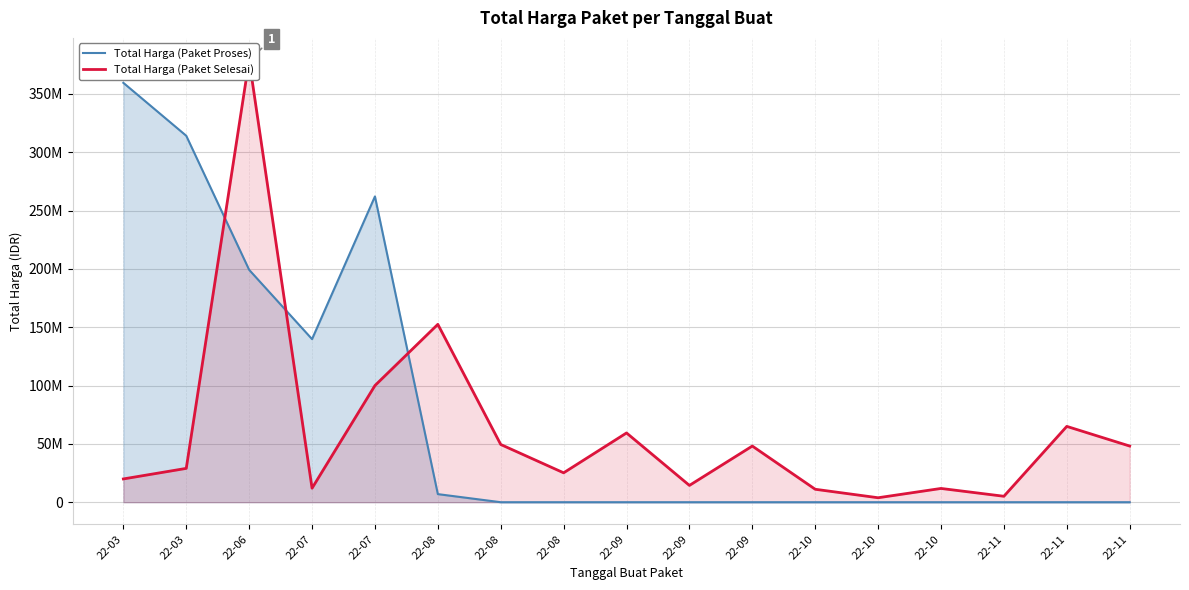

Reading left to right, what are all the values shown in this chart?

Total Harga (Paket Proses): 22-03=359500000	22-03=314121780	22-06=199200000	22-07=139800000	22-07=262118150	22-08=6936000	22-08=0	22-08=0	22-09=0	22-09=0	22-09=0	22-10=0	22-10=0	22-10=0	22-11=0	22-11=0	22-11=0
Total Harga (Paket Selesai): 22-03=19950000	22-03=29000000	22-06=379075000	22-07=12000000	22-07=100000000	22-08=152477000	22-08=49478000	22-08=25200000	22-09=59375000	22-09=14400000	22-09=48140000	22-10=11100000	22-10=3825000	22-10=11800000	22-11=5093000	22-11=65000000	22-11=48140000